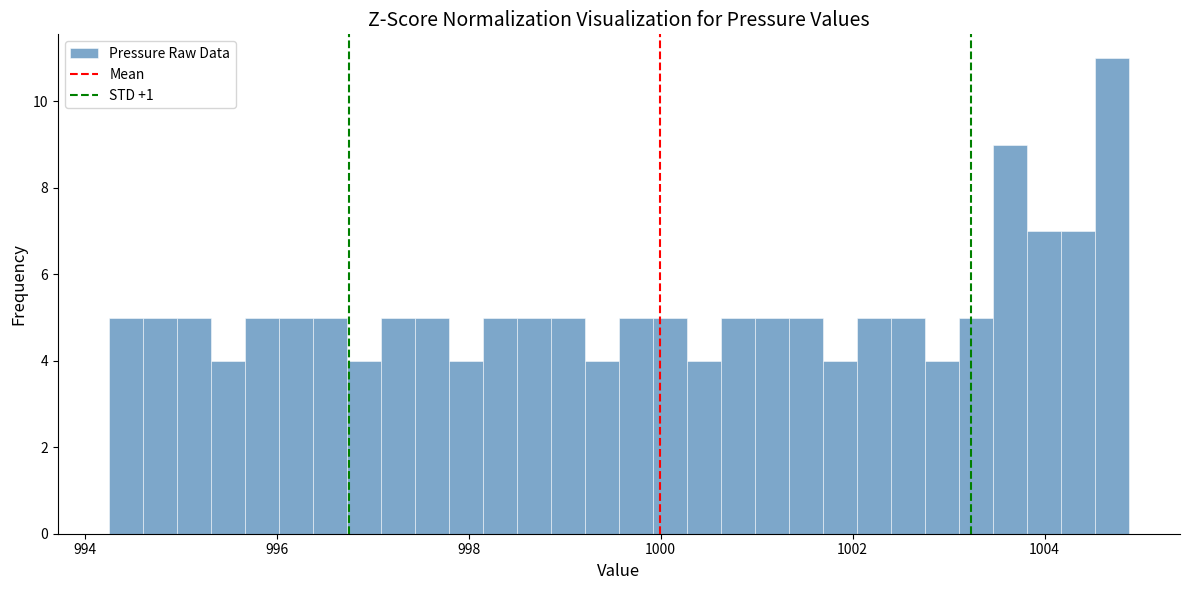

Read against the x-axis, roughly where is the centre of the tallest bar?

1004.8